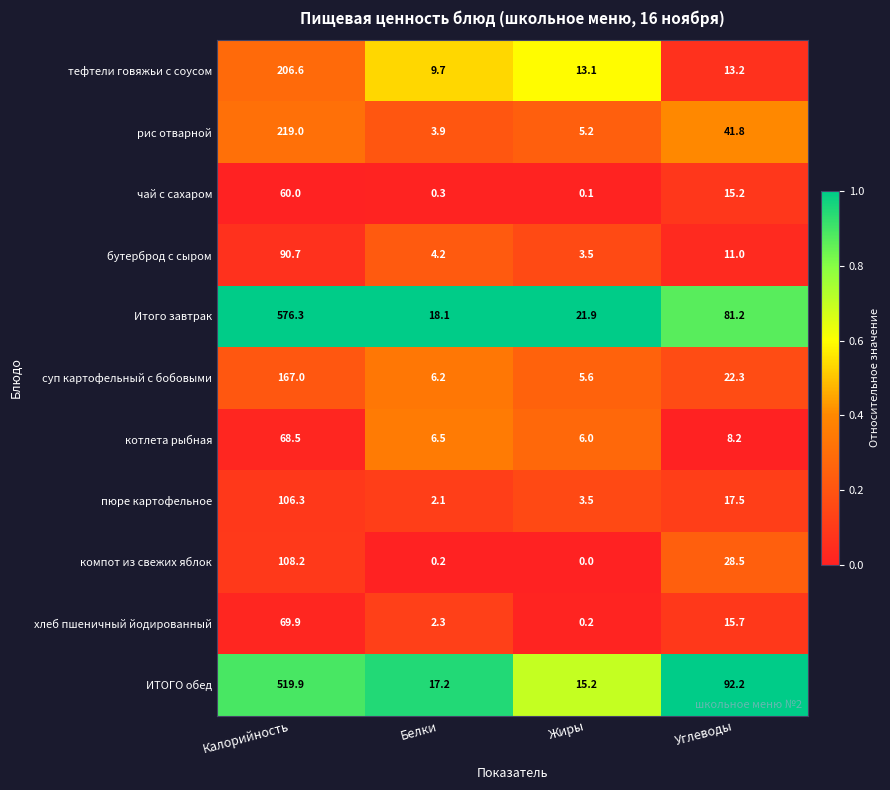

Which series has the largest range (max minus min)?

Итого завтрак